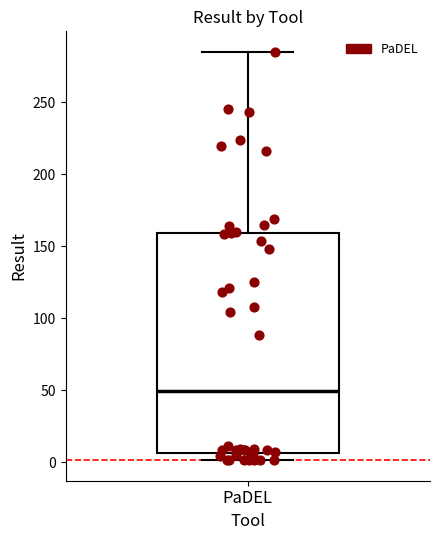

Transcribe this box plot: give where the median line is, the range the box spans, and where the two whiskers end, as read against the y-axis. The values are not printed on the chart, so give them approximately, as read against the axis.

median 50, box 5 to 160, whiskers 0 to 285